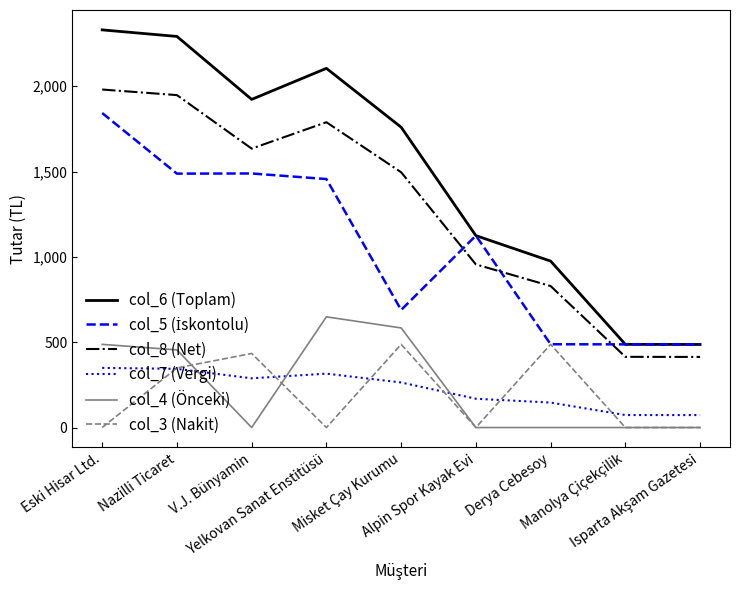

Which series has the largest range (max minus min)?

col_6 (Toplam)